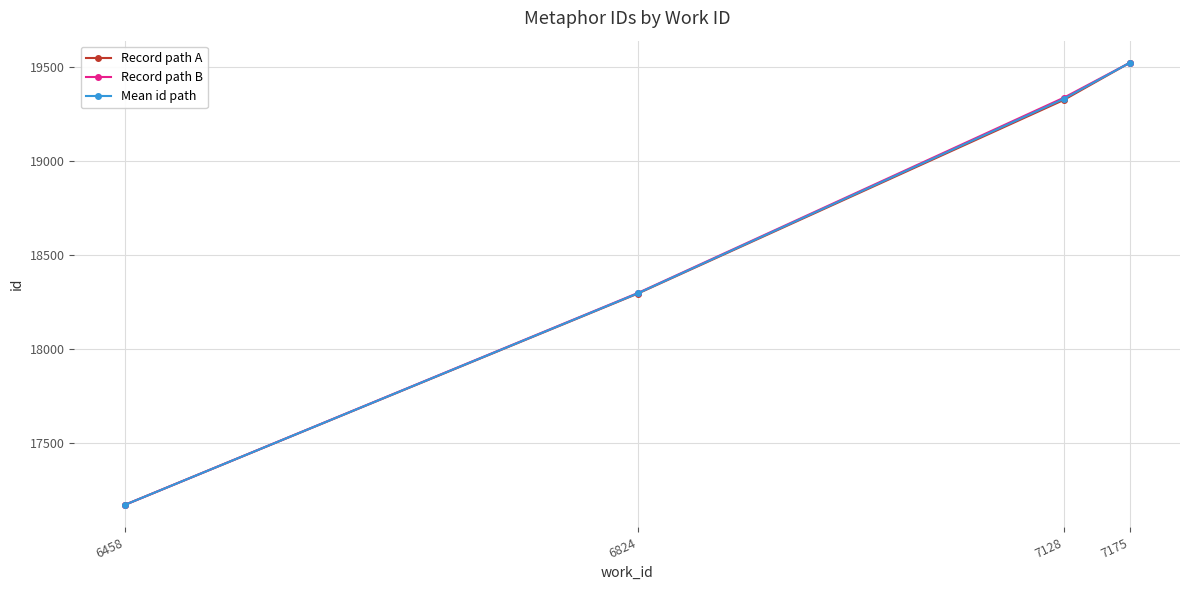

Does the chart have visible grid lines?

Yes